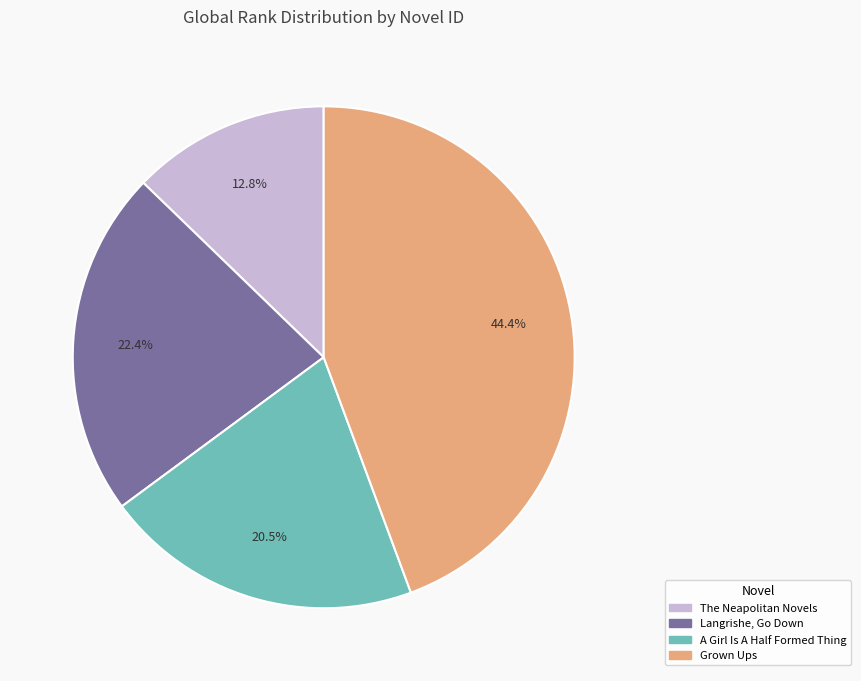

Rank the categories by value from lowest to highest.

The Neapolitan Novels, A Girl Is A Half Formed Thing, Langrishe, Go Down, Grown Ups